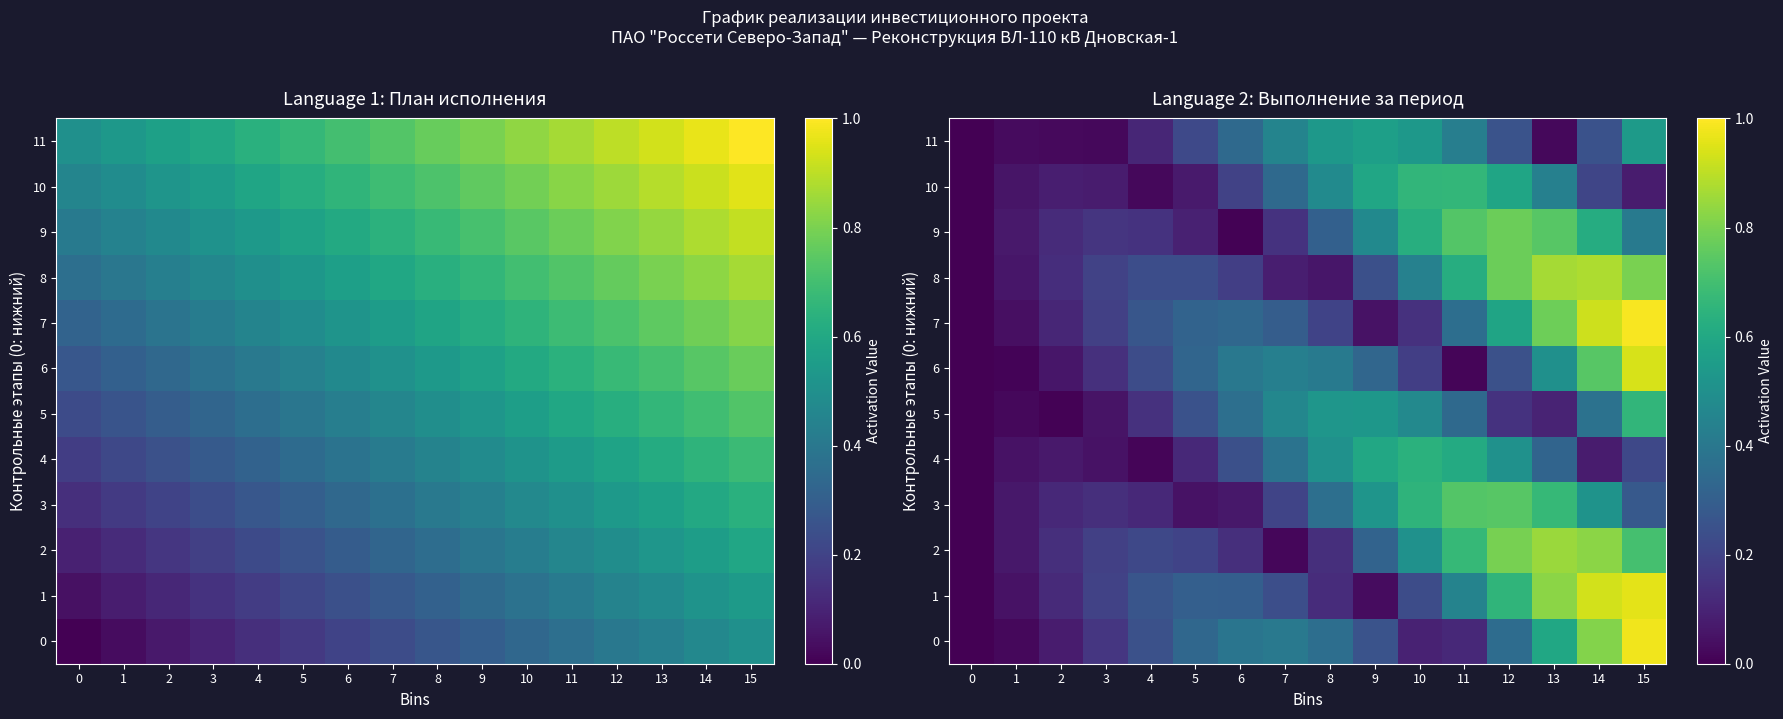

What is the difference between the maximum and minimum values in the 6 series?

0.9